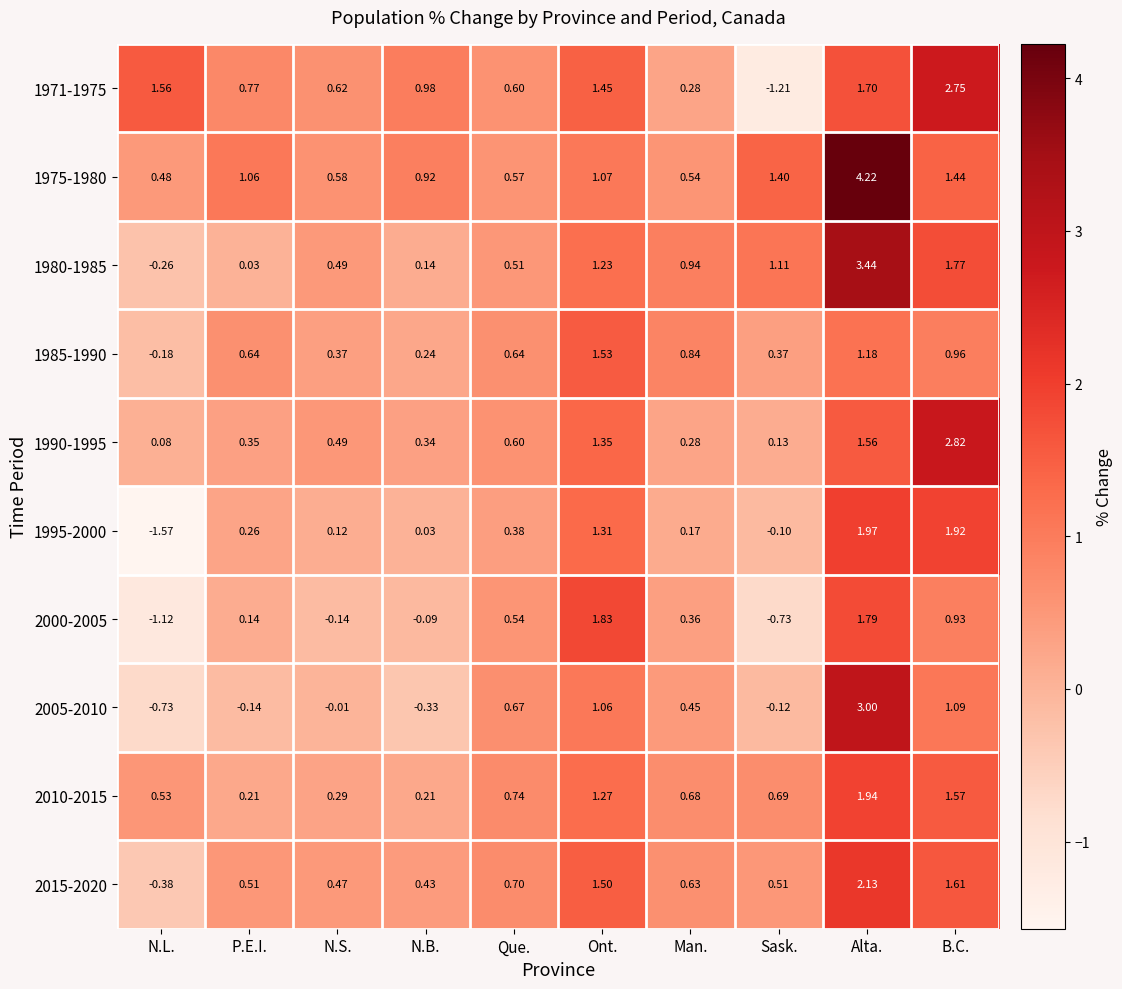

Count the number of categories in the chart.

10